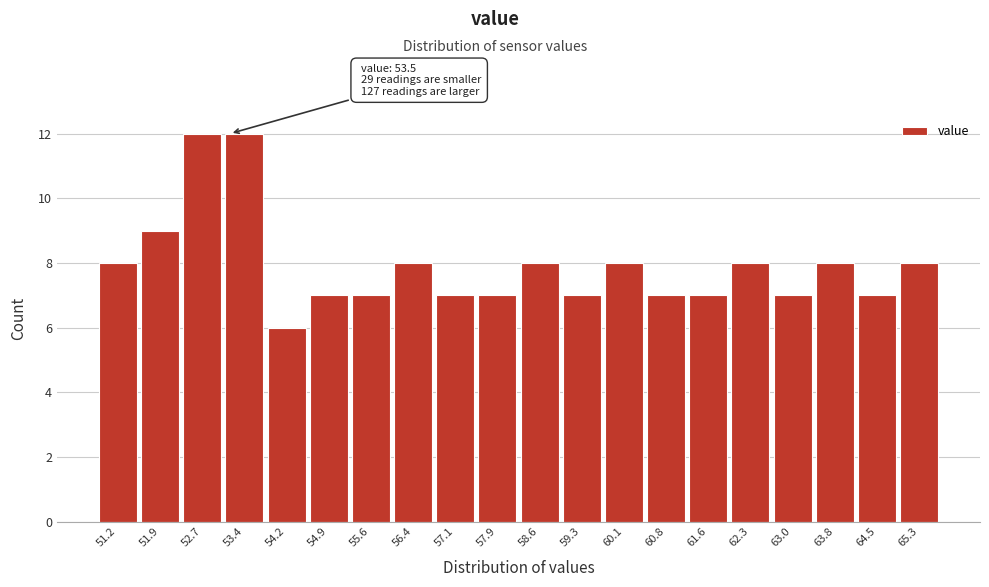

Reading right to left, transcribe all the data shown in this chart.

8	7	8	7	8	7	7	8	7	8	7	7	8	7	7	6	12	12	9	8